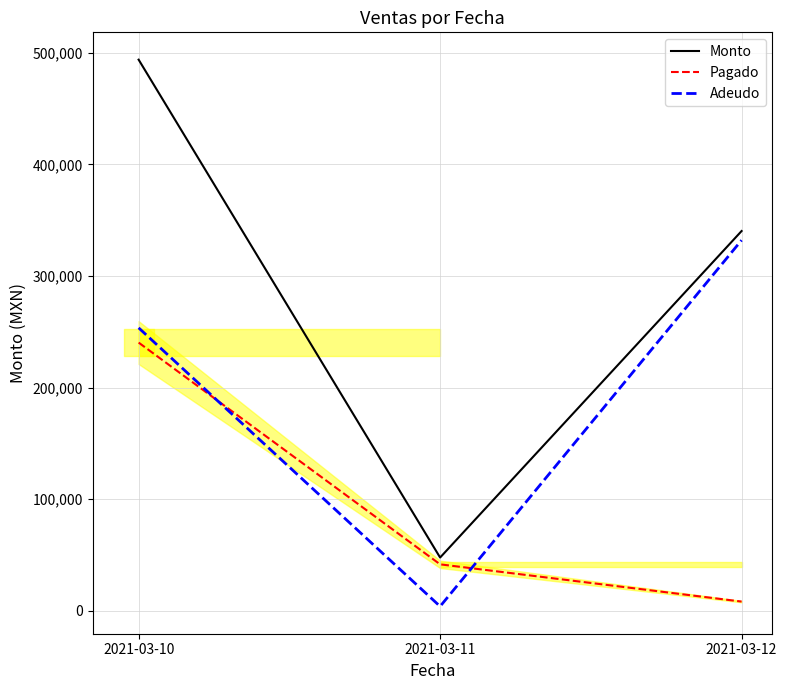

The Pagado series shows 240290 at 2021-03-10. True or false?

True